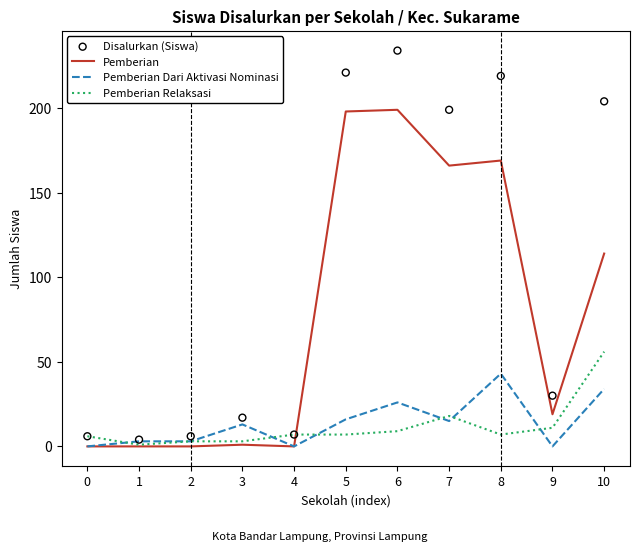

Which series has the widest spread of Y values?

Disalurkan (Siswa)